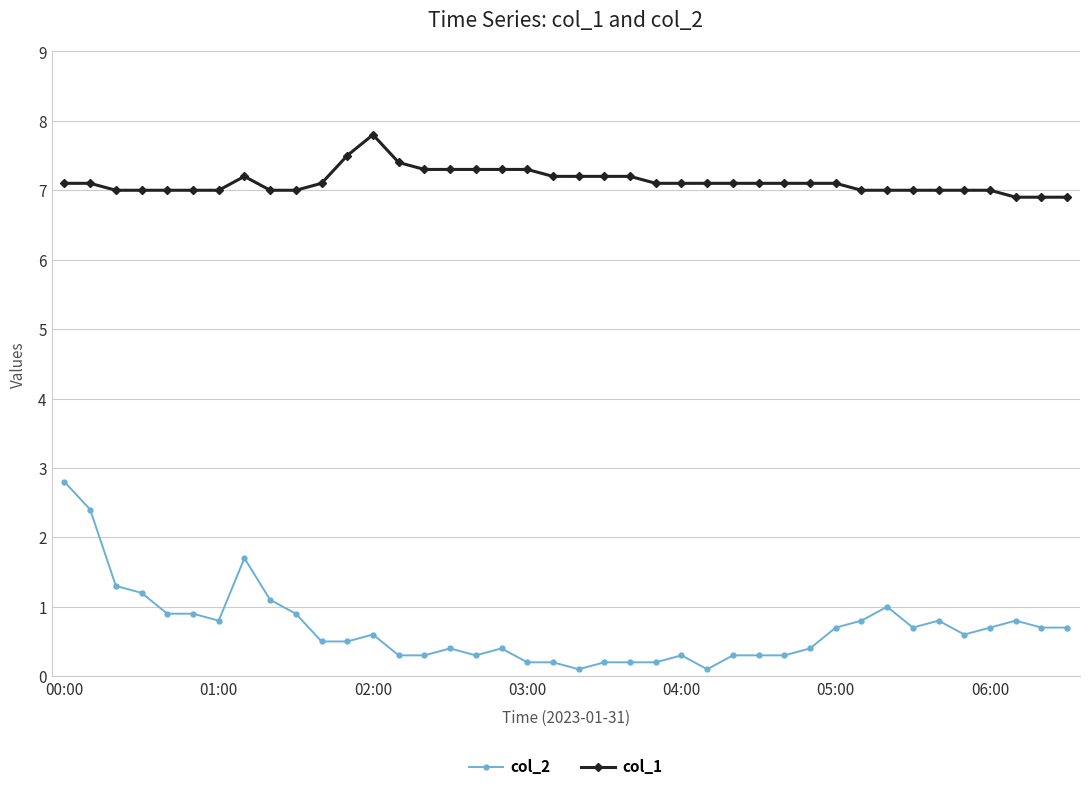

What is the maximum value for col_1?

7.8